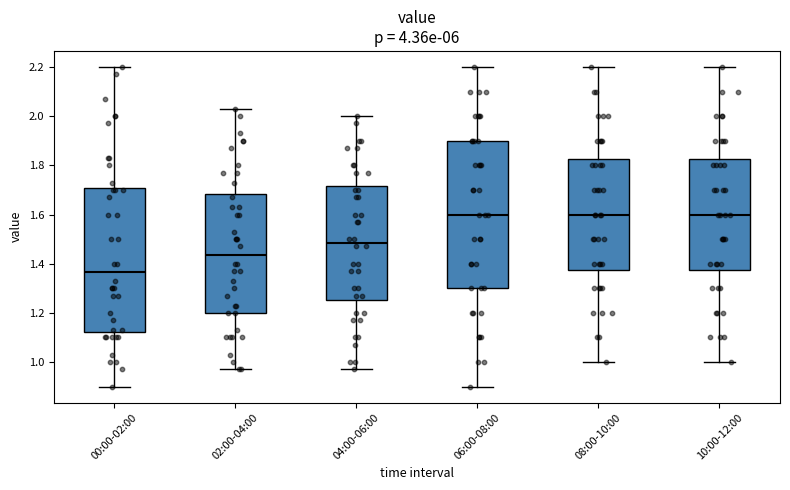

Reading left to right, transcribe this box plot: for each box, give where its median line is, the range the box spans, and where its two whiskers end, as read against the y-axis. The values are not printed on the chart, so give them approximately, as read against the axis.

00:00-02:00: median 1.36, box 1.12 to 1.70, whiskers 0.90 to 2.20
02:00-04:00: median 1.44, box 1.20 to 1.68, whiskers 0.98 to 2.04
04:00-06:00: median 1.48, box 1.26 to 1.72, whiskers 0.98 to 2.00
06:00-08:00: median 1.60, box 1.30 to 1.90, whiskers 0.90 to 2.20
08:00-10:00: median 1.60, box 1.38 to 1.82, whiskers 1.00 to 2.20
10:00-12:00: median 1.60, box 1.38 to 1.82, whiskers 1.00 to 2.20